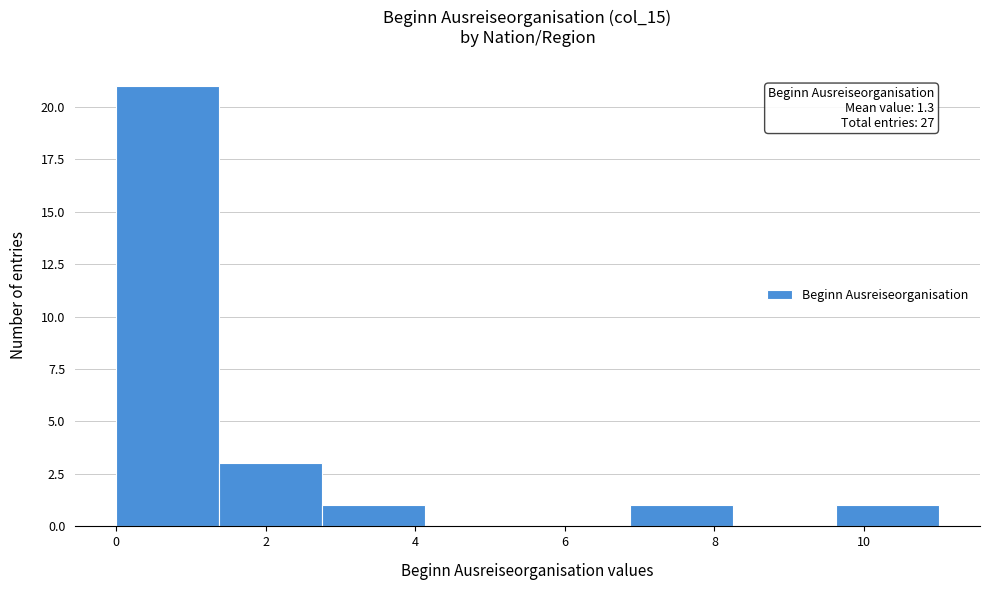

Over which range of the x-axis is the bar tallest?

0.0 to 1.4